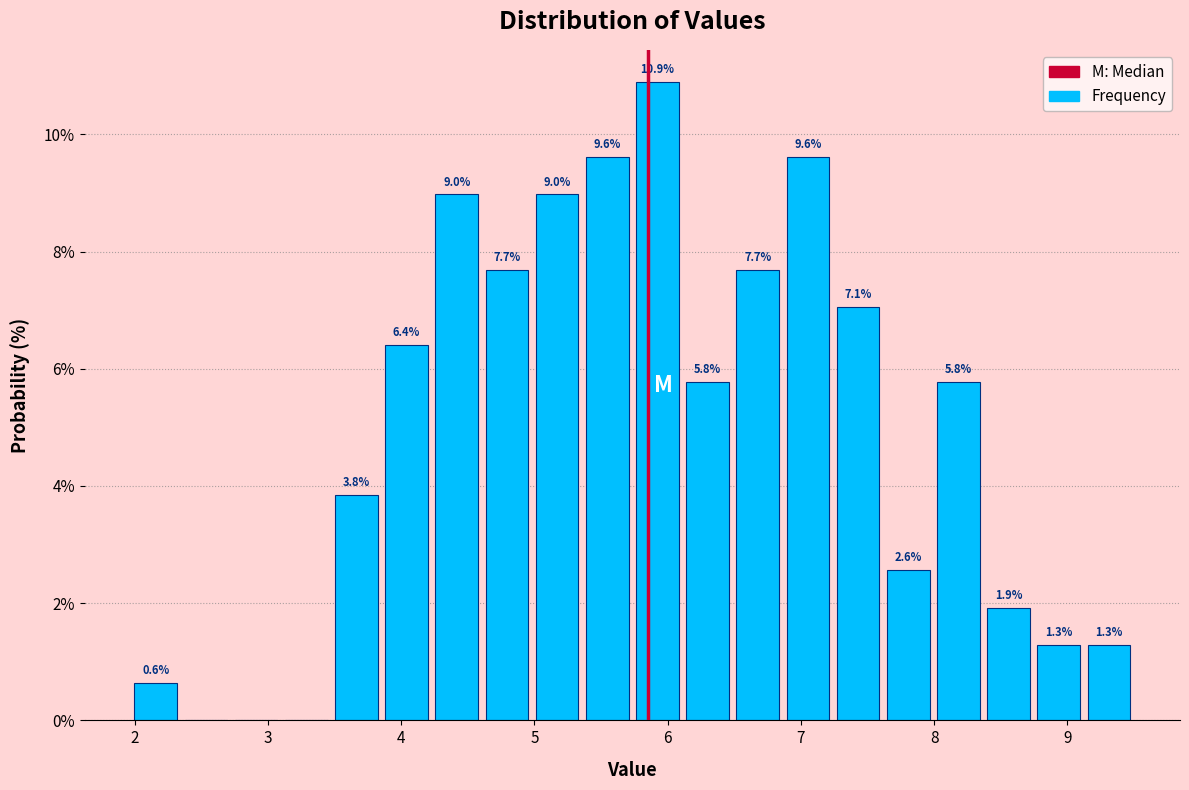

Around what value on the x-axis is the tallest bar? Give the approximate position of its centre, as read against the axis.

5.9